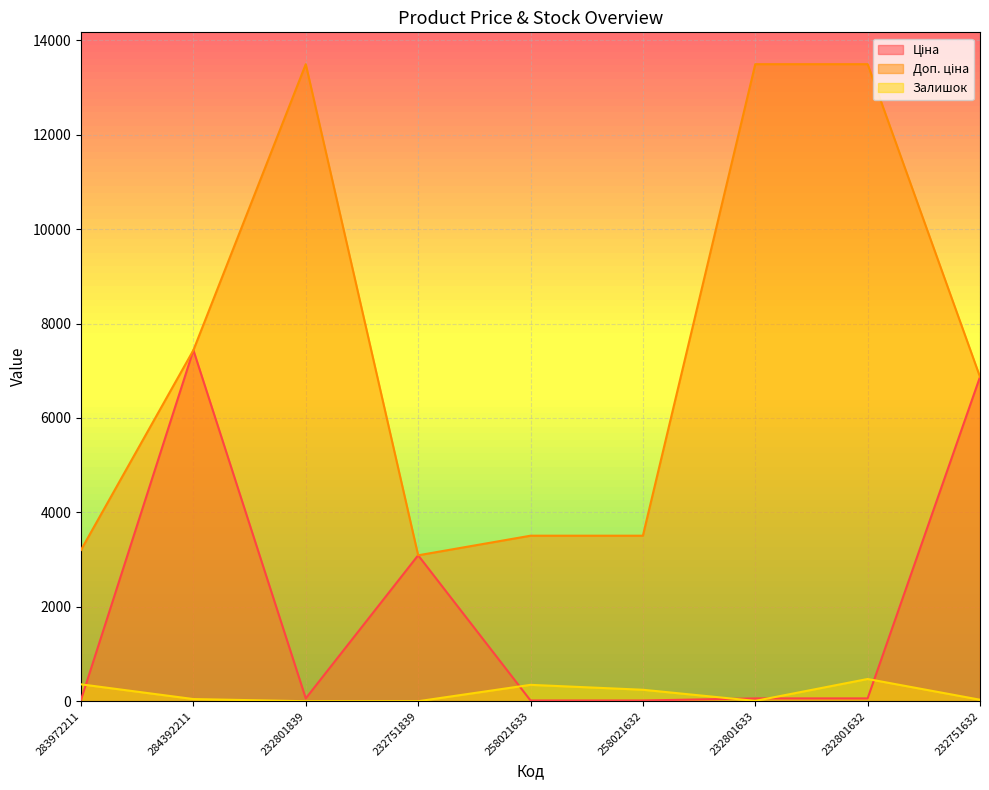

Where is Ціна nearest to the value 3725?

232751839